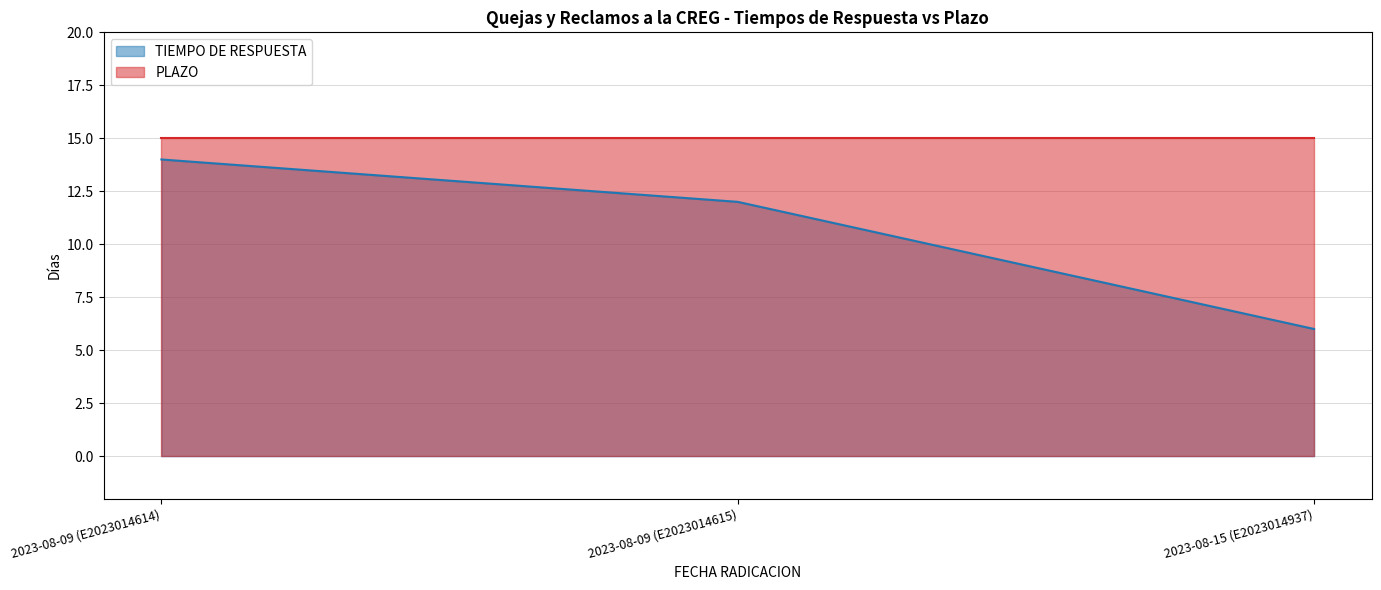

How many values are below 12?

1